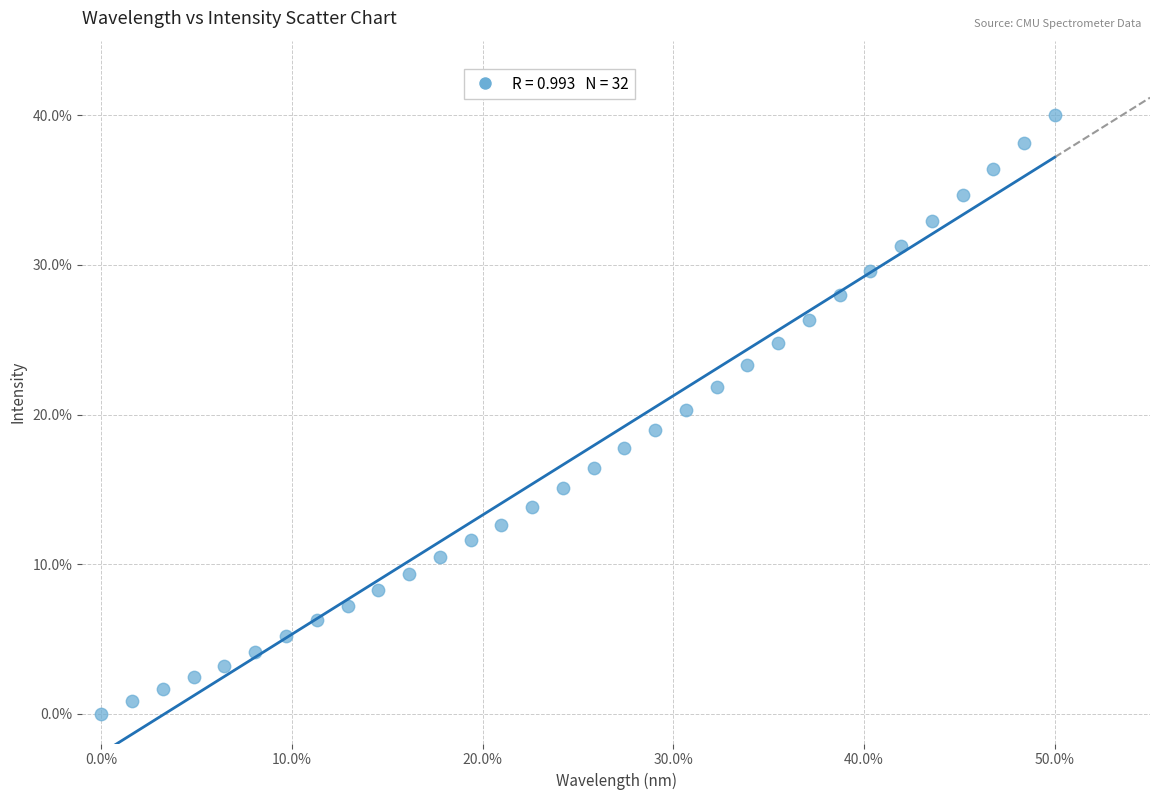

What is the range of X values (max minus min)?

50.0